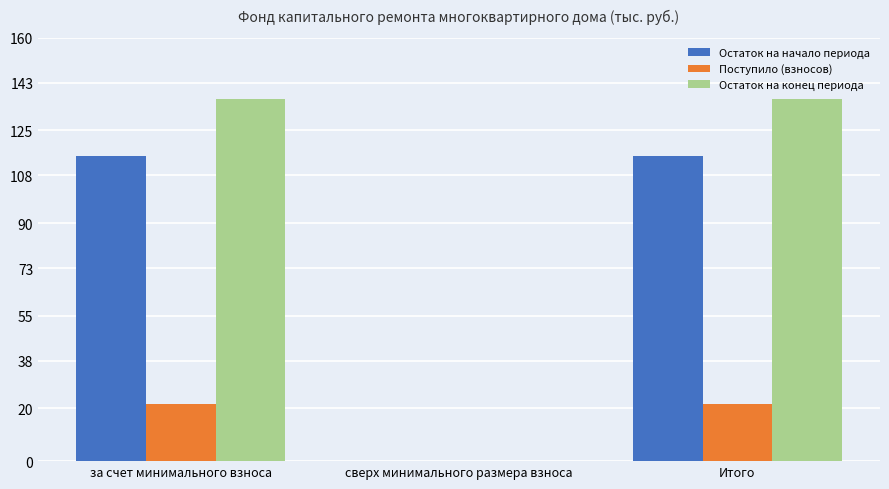

Which series has the largest total across all categories?

Остаток на конец периода